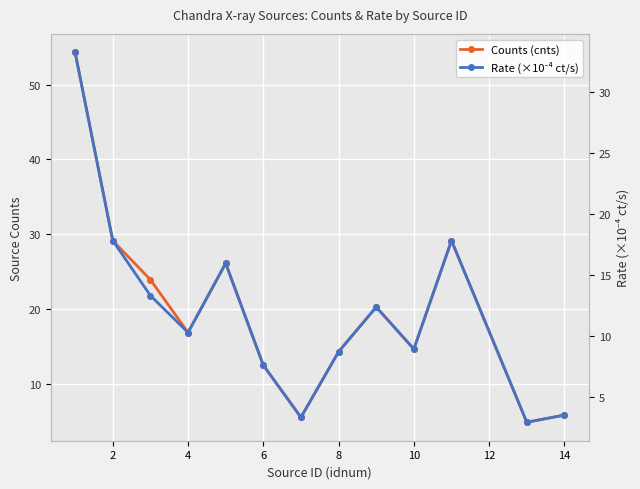

Reading left to right, extract all data points from this chart.

Counts (cnts): 54.3	29.1	23.9	16.8	26.1	12.5	5.5	14.3	20.2	14.6	29.1	4.8	5.8
Rate (×10⁻⁴ ct/s): 33.2	17.8	13.3	10.3	16.0	7.6	3.4	8.7	12.4	9.0	17.8	3.0	3.5